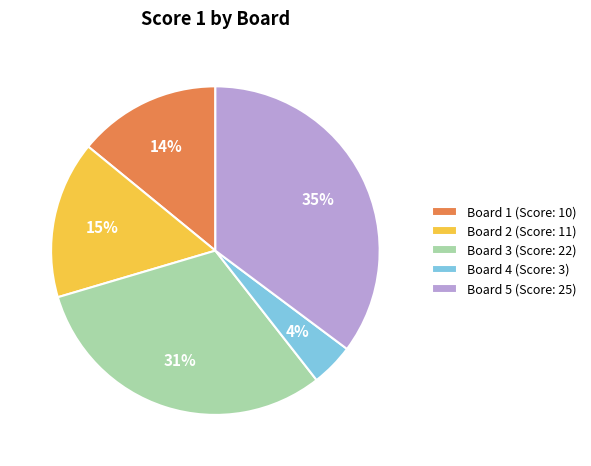

The Board 1 slice represents 7% of the pie. True or false?

False